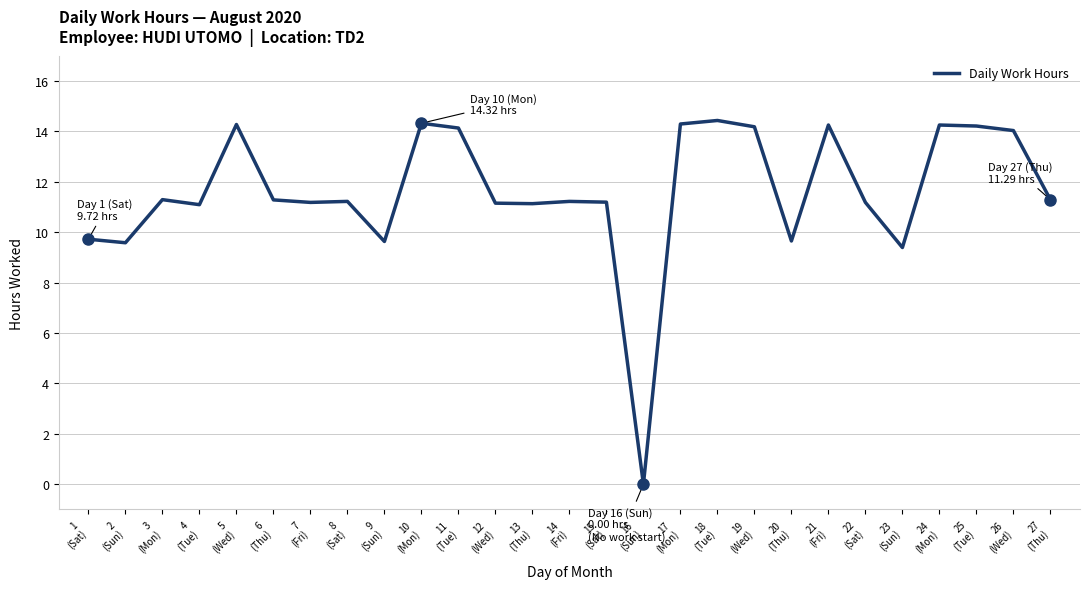

Is it true that the value at 11
(Tue) is 3.1?

False